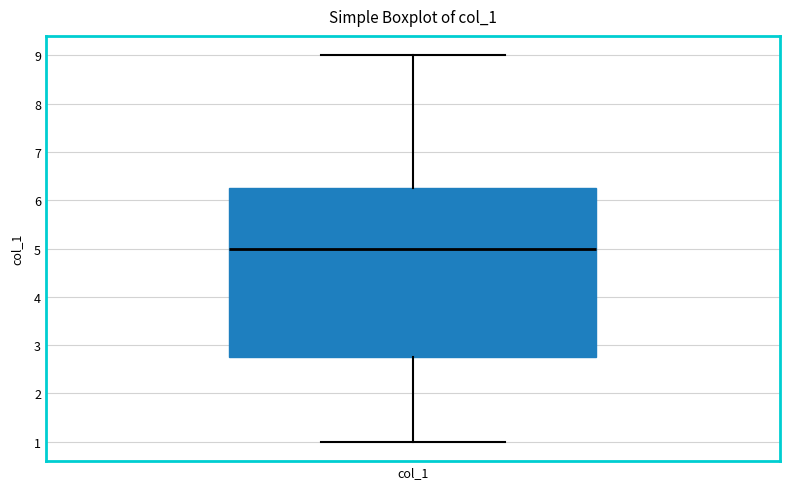

Where does the lower whisker of the box for col_1 end on the y-axis? The values are not printed on the chart, so give them approximately, as read against the axis.

1.0